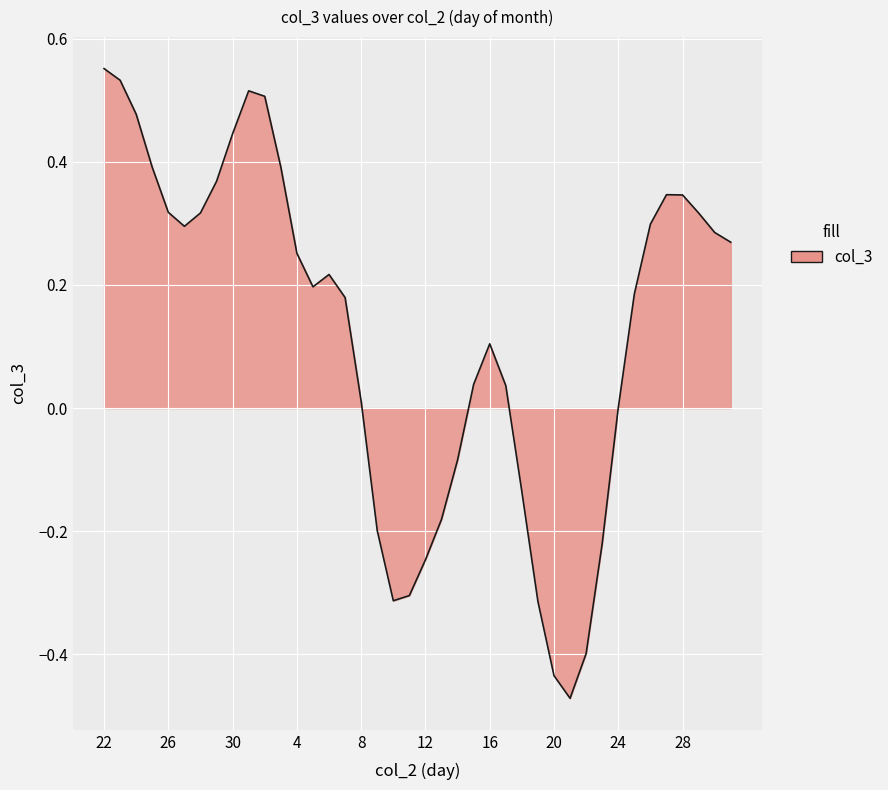

What is the difference between the maximum and minimum values?

1.0